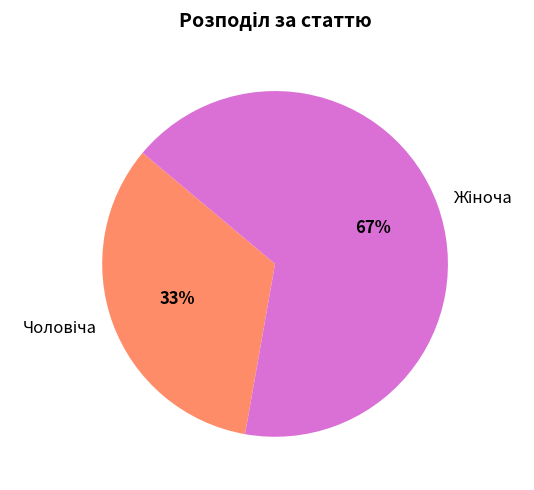

To the nearest percent, what is the average slice percentage?

50%